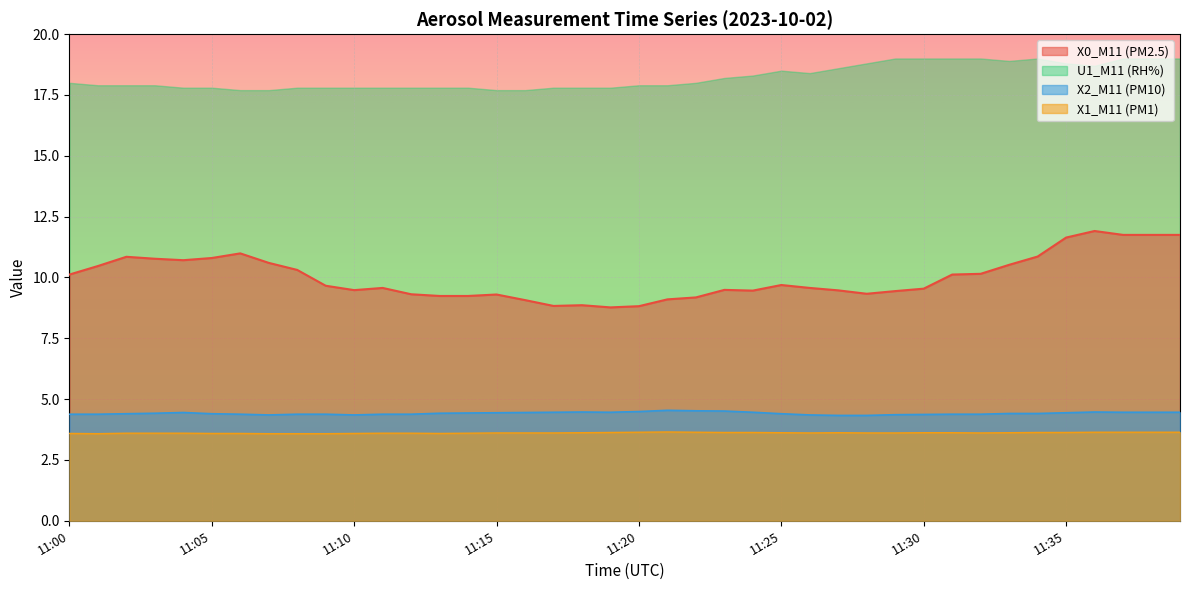

Where is the first local maximum for X2_M11 (PM10)?

11:04